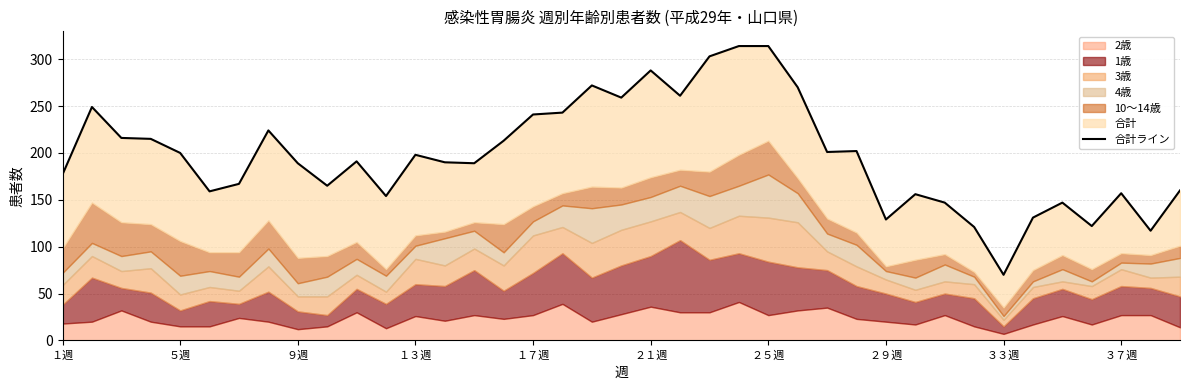

What is the difference between the maximum and minimum values?

244